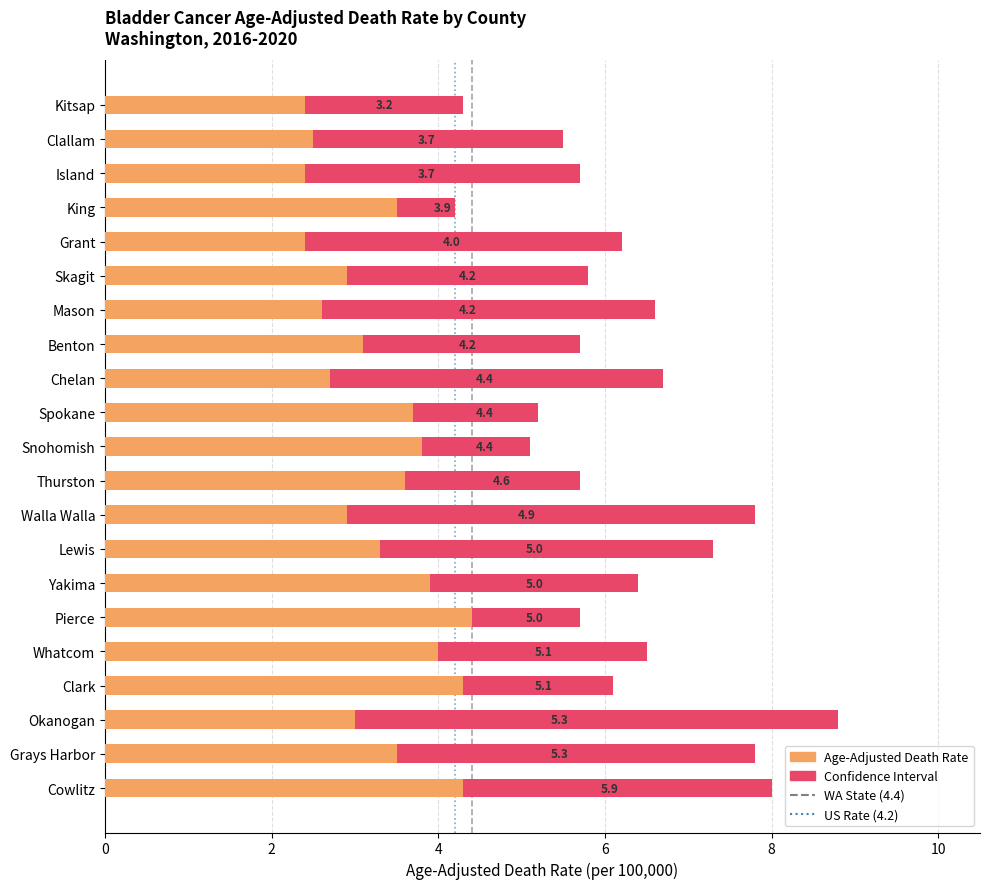

Reading left to right, list all the values displayed in this chart.

Age-Adjusted Death Rate: Kitsap=3.2	Clallam=3.7	Island=3.7	King=3.9	Grant=4.0	Skagit=4.2	Mason=4.2	Benton=4.2	Chelan=4.4	Spokane=4.4	Snohomish=4.4	Thurston=4.6	Walla Walla=4.9	Lewis=5.0	Yakima=5.0	Pierce=5.0	Whatcom=5.1	Clark=5.1	Okanogan=5.3	Grays Harbor=5.3	Cowlitz=5.9
Lower CI: Kitsap=2.4	Clallam=2.5	Island=2.4	King=3.5	Grant=2.4	Skagit=2.9	Mason=2.6	Benton=3.1	Chelan=2.7	Spokane=3.7	Snohomish=3.8	Thurston=3.6	Walla Walla=2.9	Lewis=3.3	Yakima=3.9	Pierce=4.4	Whatcom=4.0	Clark=4.3	Okanogan=3.0	Grays Harbor=3.5	Cowlitz=4.3
Upper CI: Kitsap=4.3	Clallam=5.5	Island=5.7	King=4.2	Grant=6.2	Skagit=5.8	Mason=6.6	Benton=5.7	Chelan=6.7	Spokane=5.2	Snohomish=5.1	Thurston=5.7	Walla Walla=7.8	Lewis=7.3	Yakima=6.4	Pierce=5.7	Whatcom=6.5	Clark=6.1	Okanogan=8.8	Grays Harbor=7.8	Cowlitz=8.0